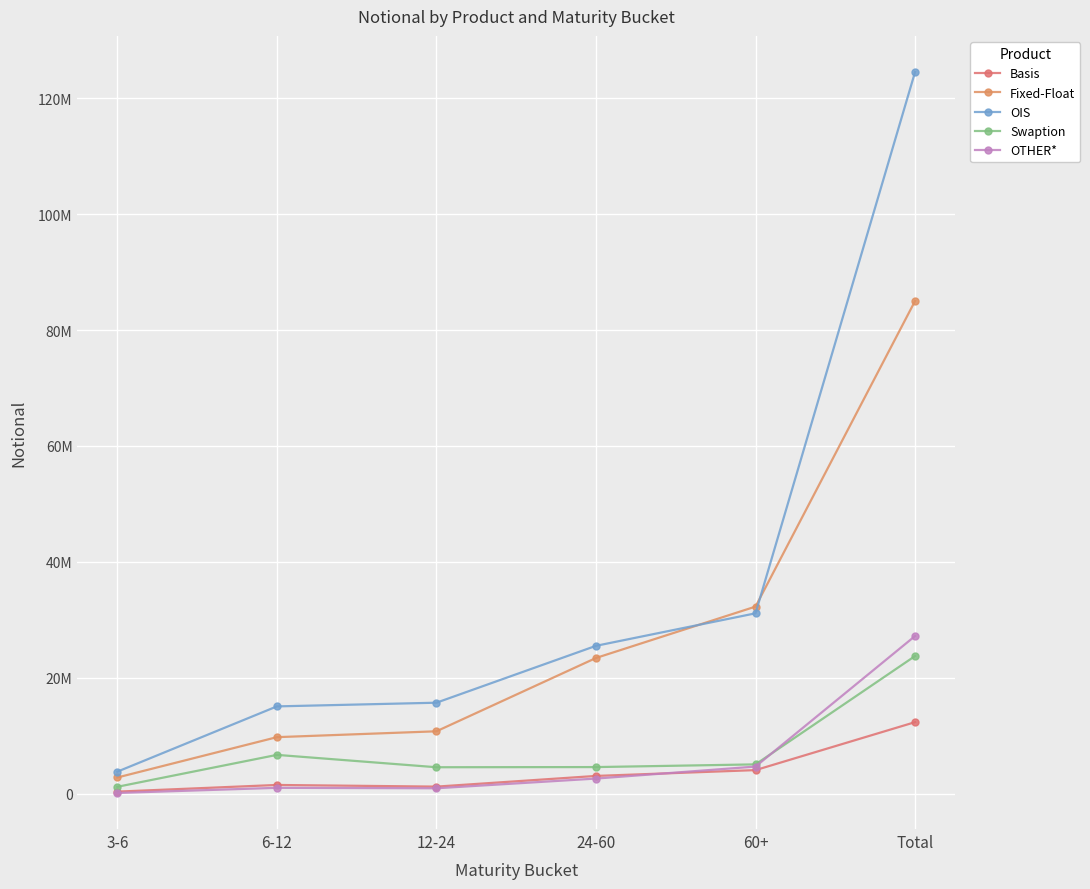

Does the chart have visible grid lines?

Yes